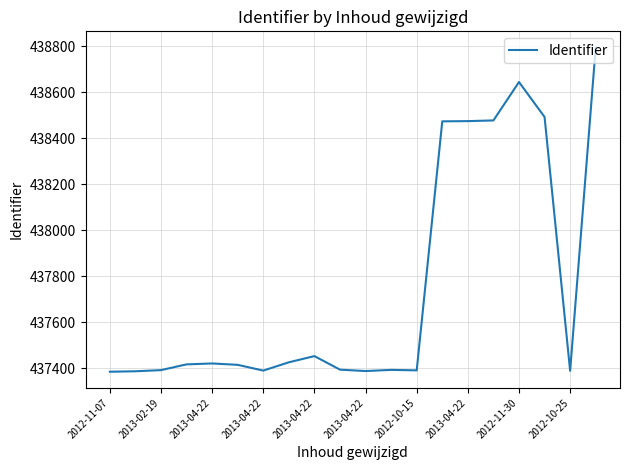

What is the minimum value shown in the chart?

437384